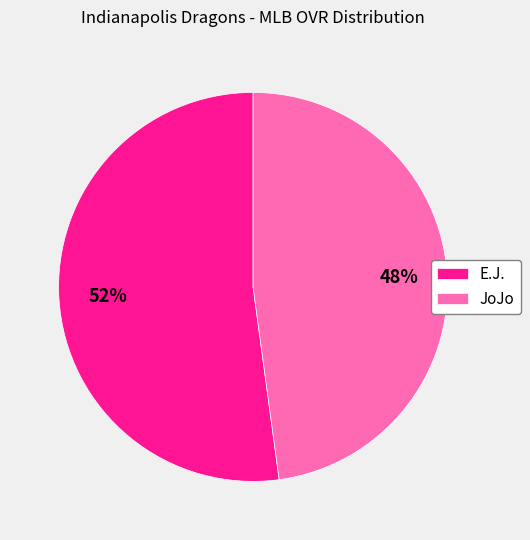

What is the ratio of the value at E.J. to the value at JoJo?

1.1